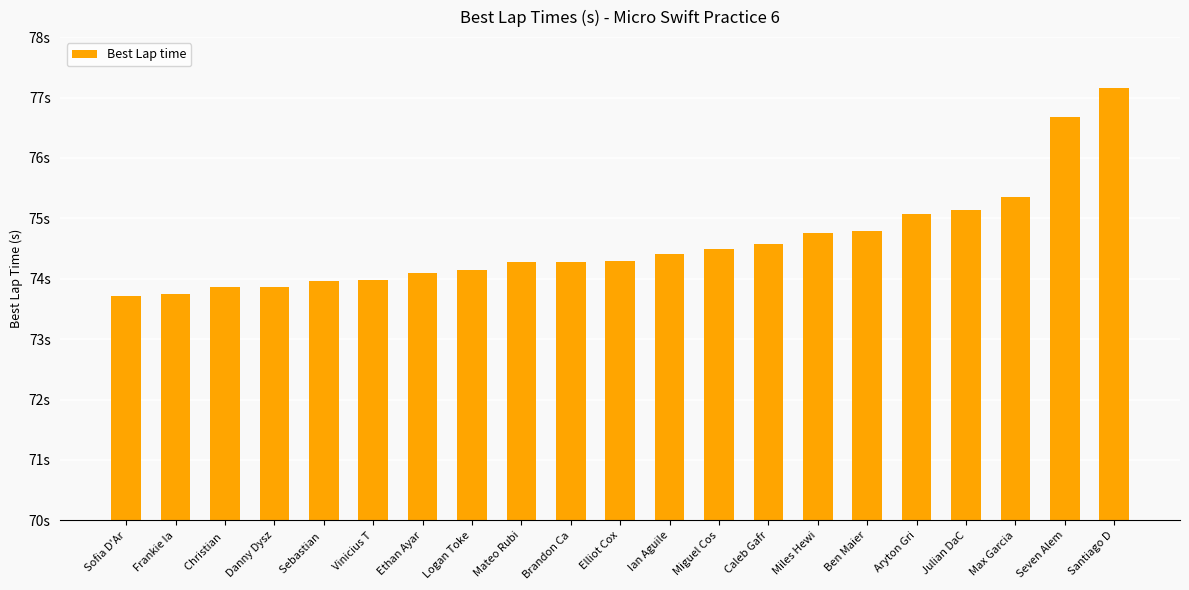

True or false: the data shows 74.4 at Ian Aguile.

True